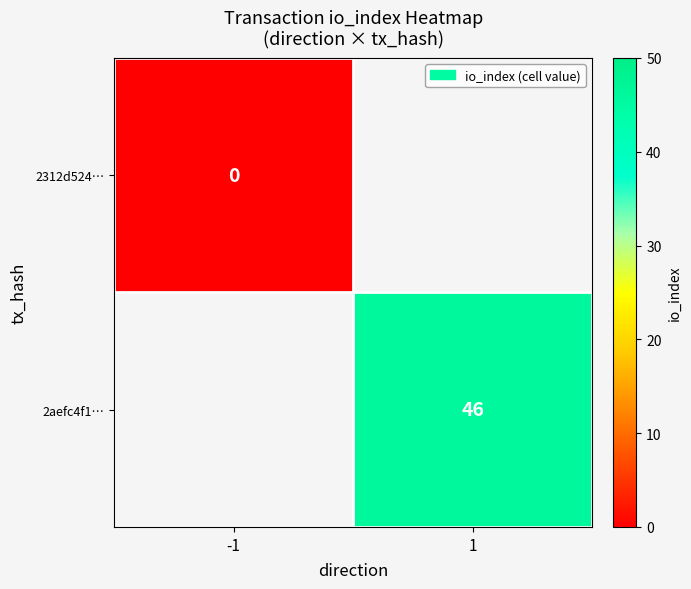

List the labels in order of 2312d524… value, smallest first.

-1, 1